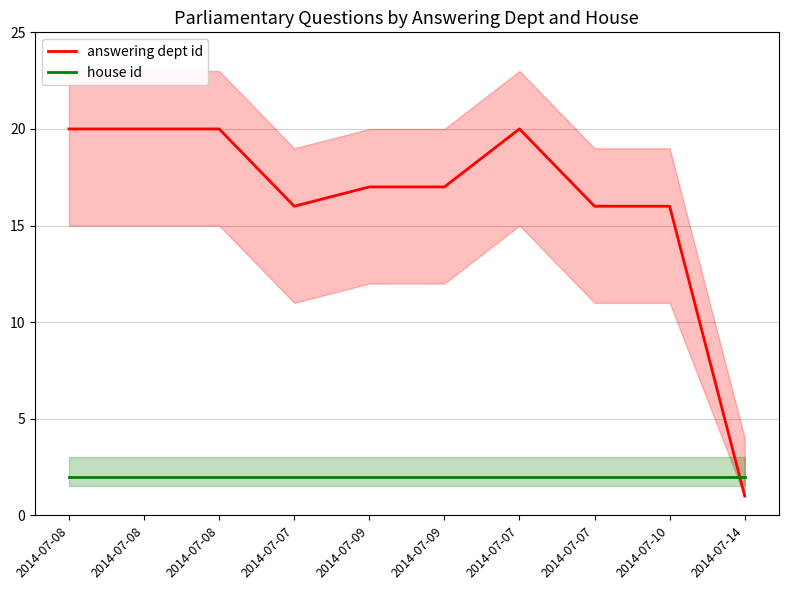

Where do answering dept id and house id first cross each other?

2014-07-10 and 2014-07-14